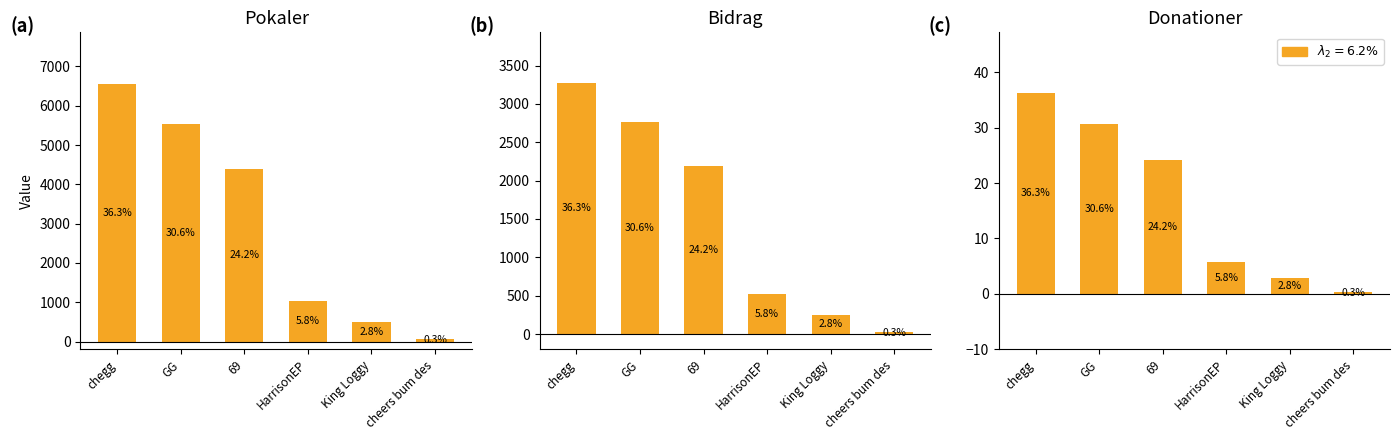

Is the value of Donationer at HarrisonEP greater than the value of Bidrag at GG?

No